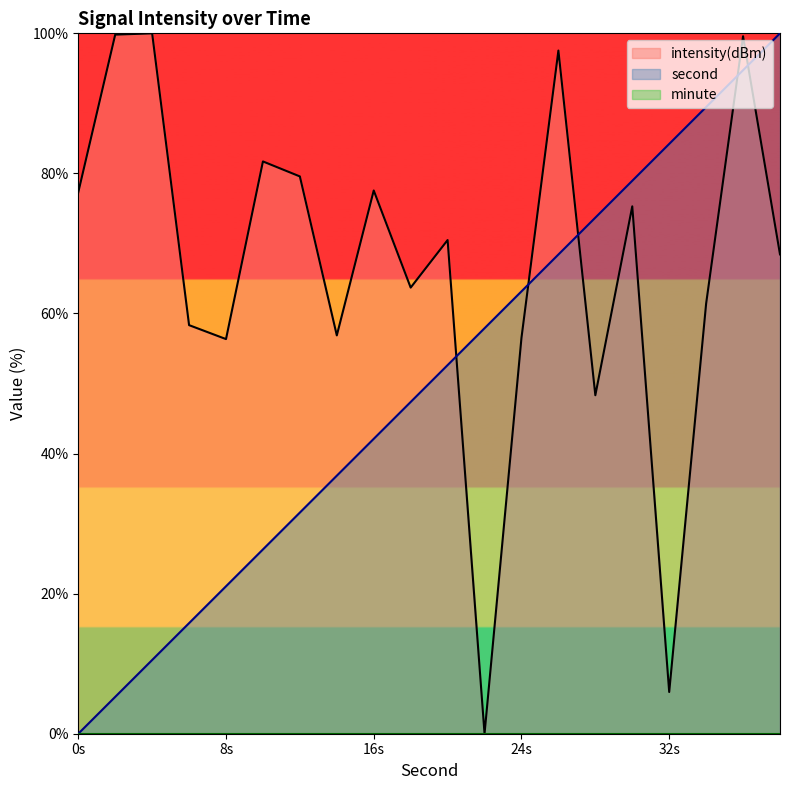

What value does the intensity(dBm) series have at 0s?

77.3